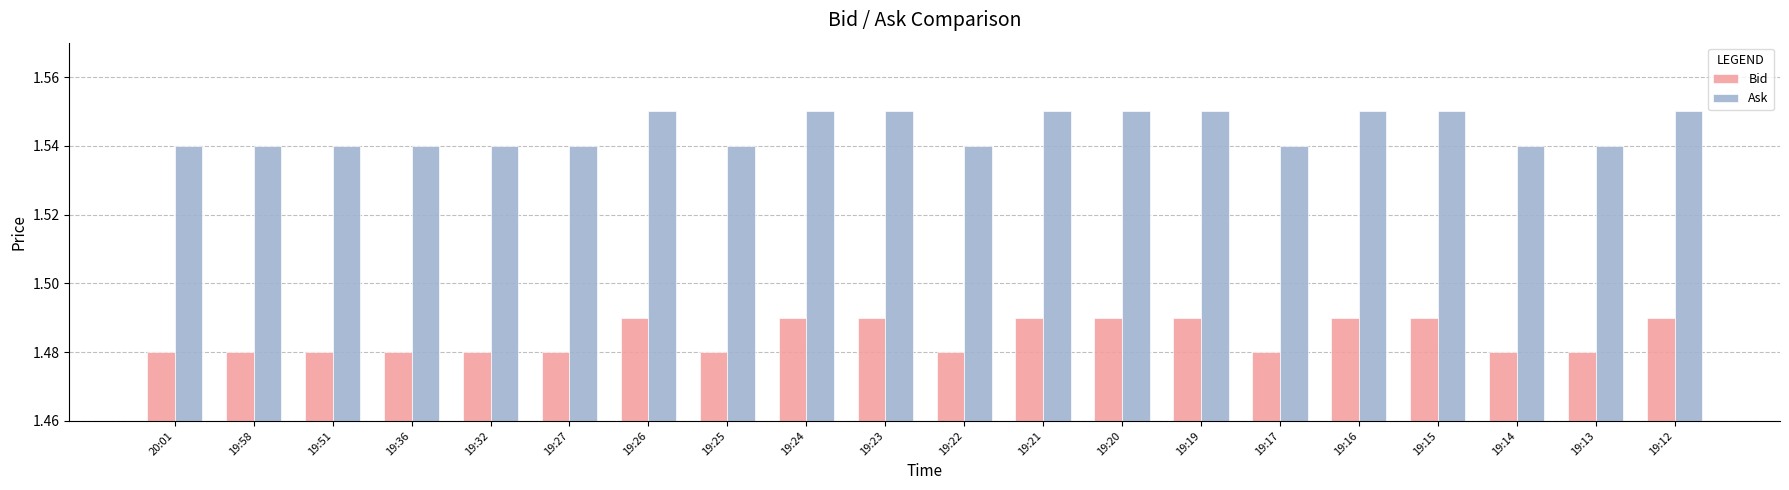

What is the label of the 7th bar from the right?

19:19